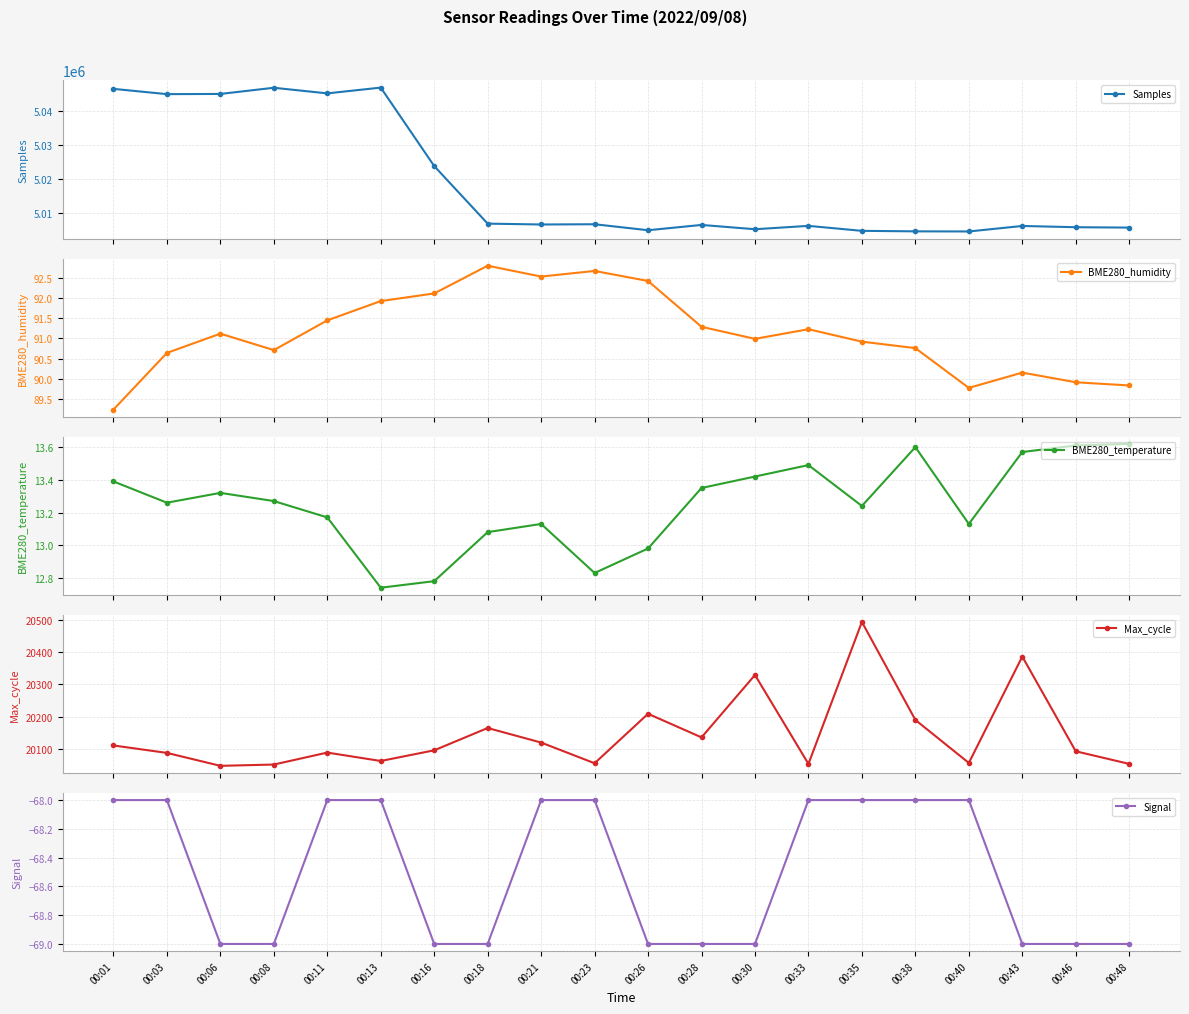

How many interior local peaks does the Max_cycle series have?

6